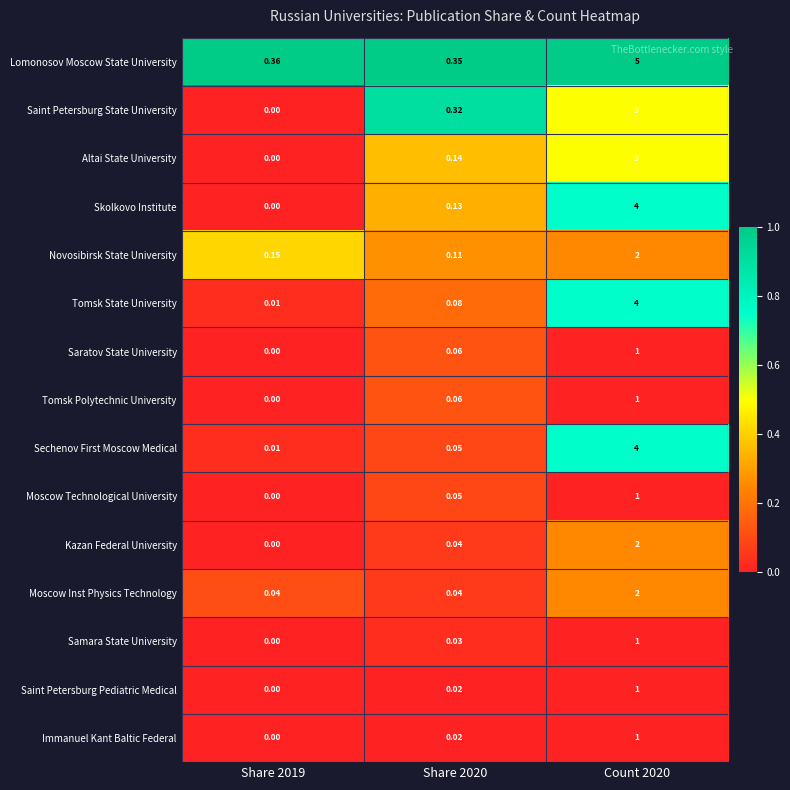

Is the value of Samara State University at Share 2019 greater than the value of Kazan Federal University at Count 2020?

No